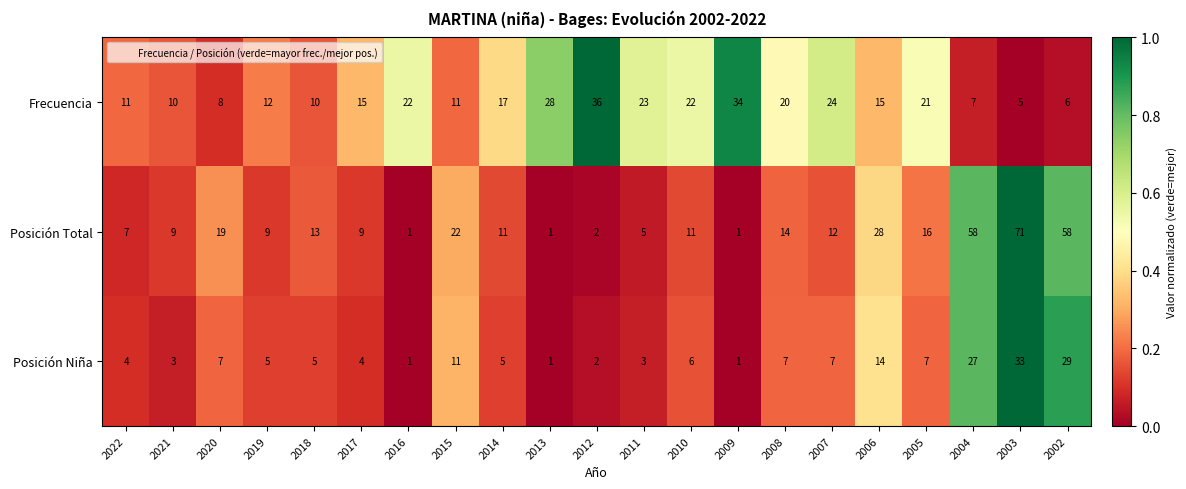

Which series changed the most between 2016 and 2003?

Posición Total